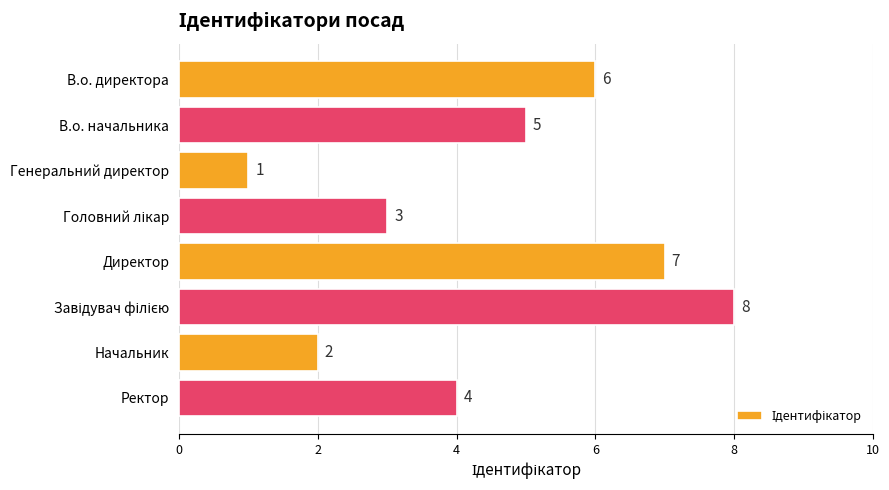

Reading top to bottom, list all the values displayed in this chart.

6	5	1	3	7	8	2	4